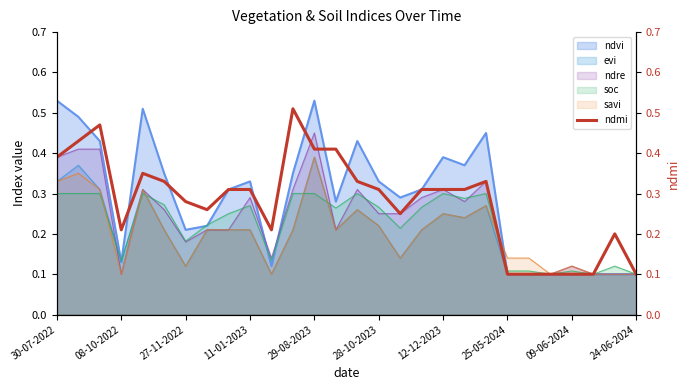

Is it true that ndvi equals 0.1 at 25-05-2024?

True